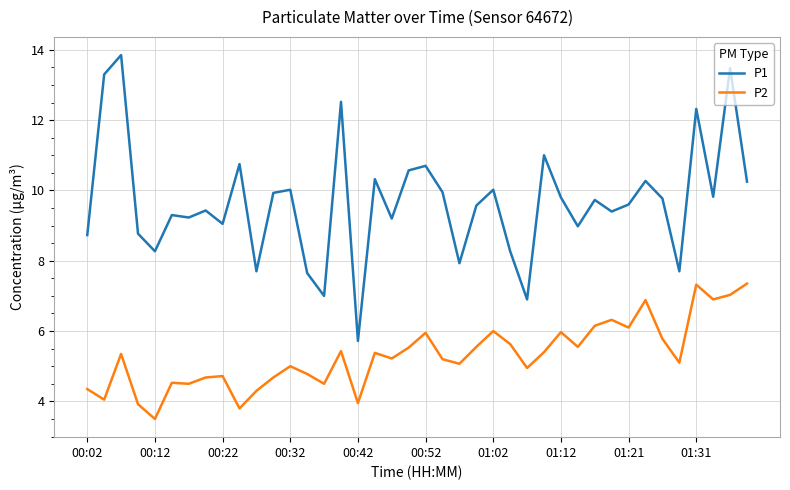

List the series in order of their peak value, highest first.

P1, P2